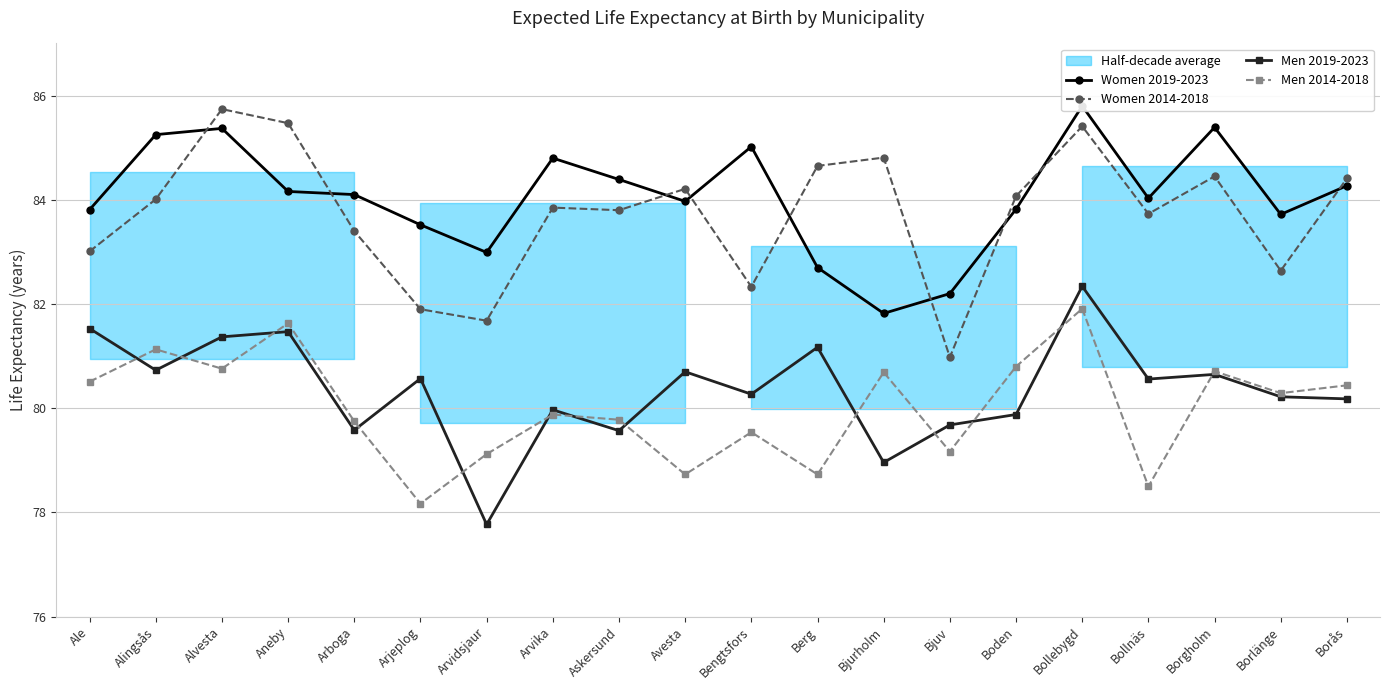

What are all the series names shown in the legend?

Women 2019-2023, Women 2014-2018, Men 2019-2023, Men 2014-2018